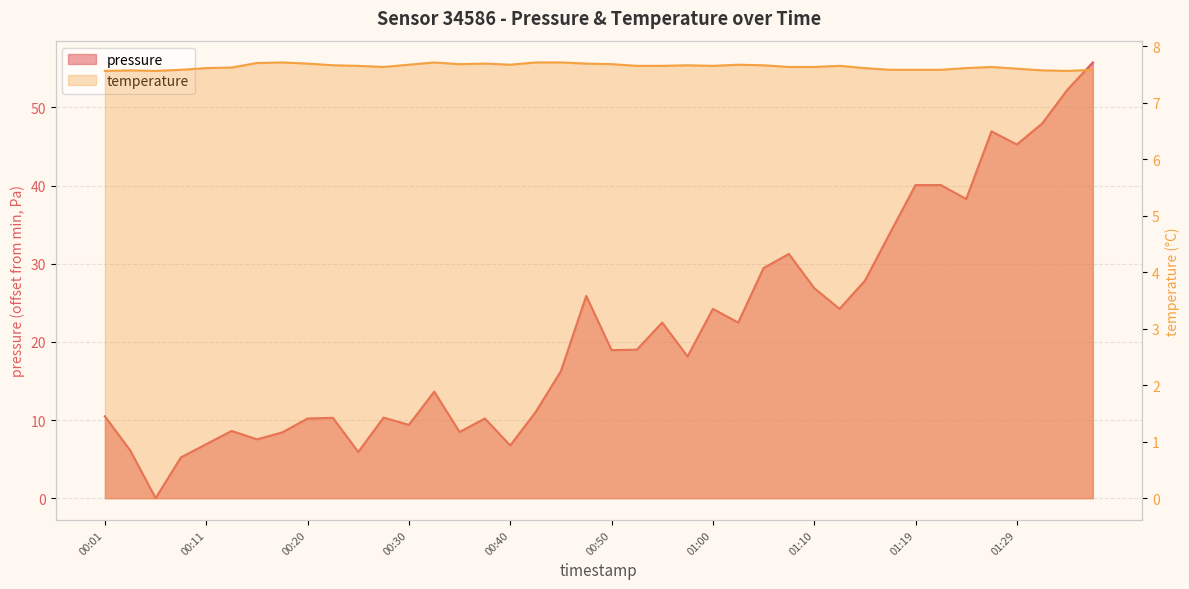

How many lines are shown in the chart?

2